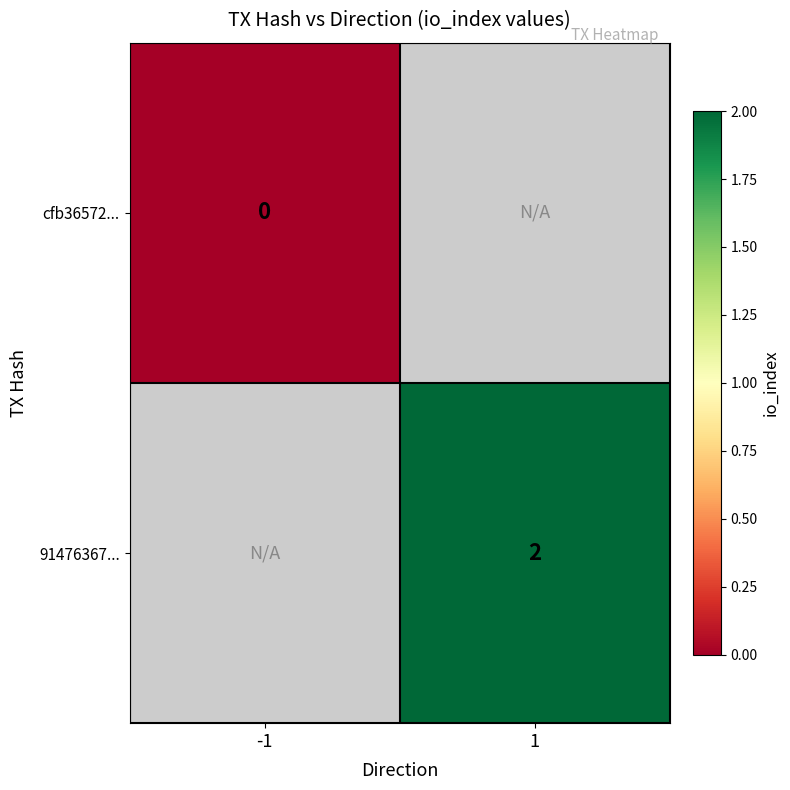

Is the value of 91476367... at 1 greater than the value of cfb36572... at -1?

Yes